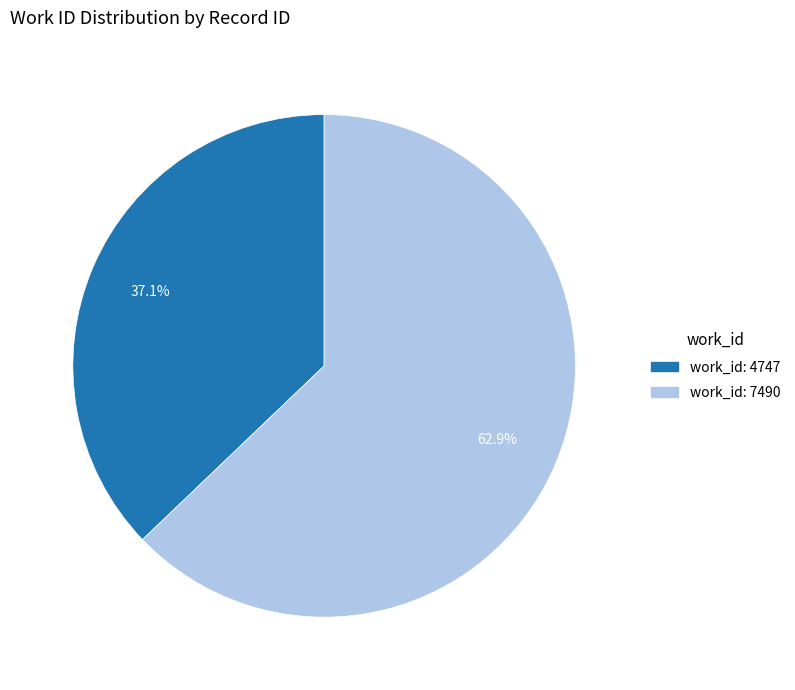

Is there a majority slice in this chart?

Yes